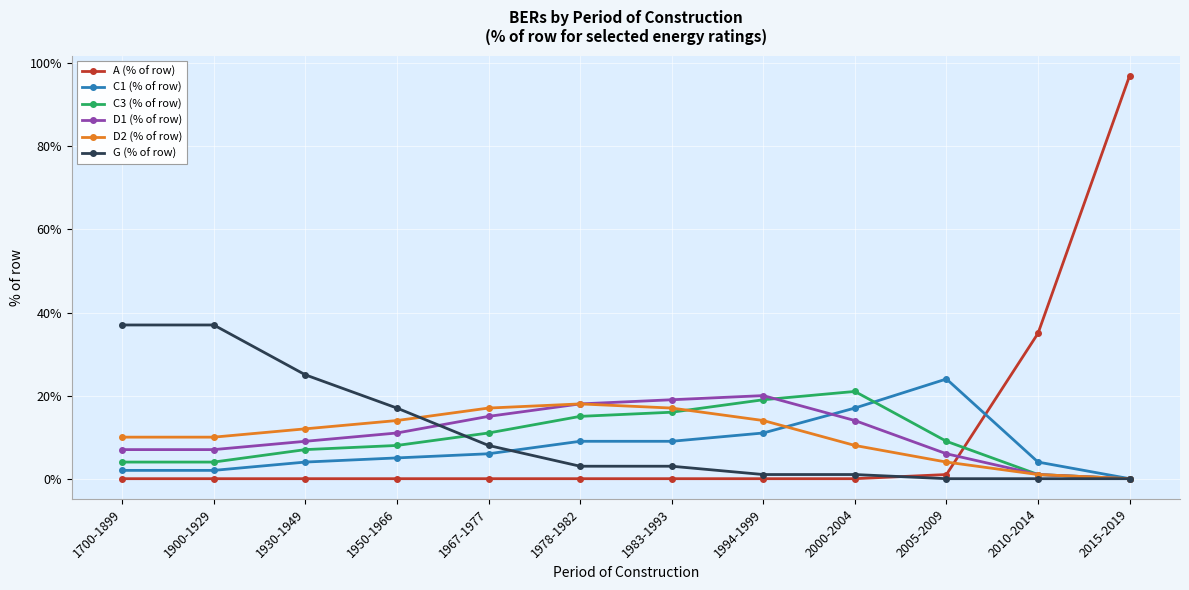

True or false: D2 (% of row) has a value of 4 at 2005-2009.

True